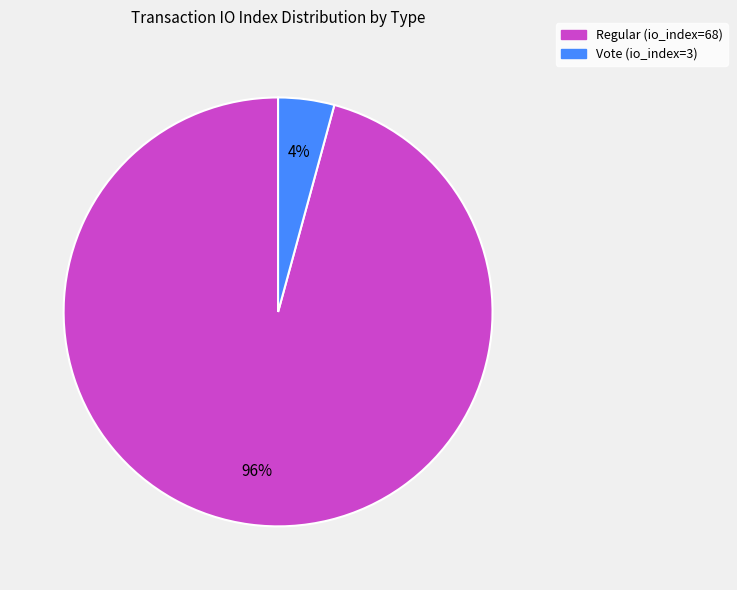

Count the number of slices in the pie.

2